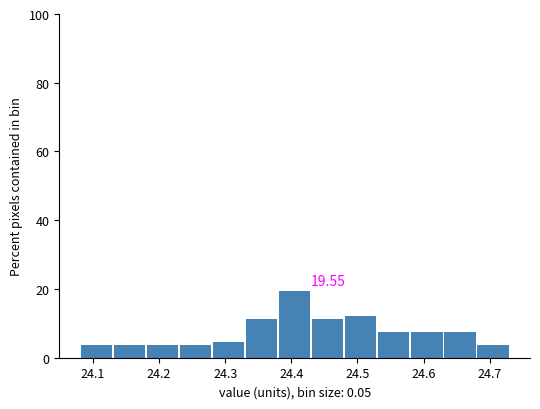

Over which range of the x-axis is the bar tallest?

24.38 to 24.43